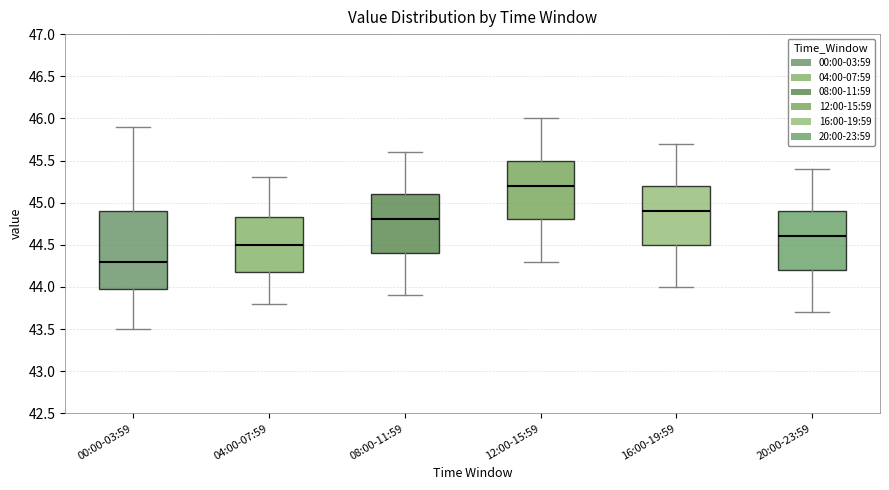

Reading left to right, transcribe this box plot: for each box, give where its median line is, the range the box spans, and where its two whiskers end, as read against the y-axis. The values are not printed on the chart, so give them approximately, as read against the axis.

00:00-03:59: median 44.30, box 44.00 to 44.90, whiskers 43.50 to 45.90
04:00-07:59: median 44.50, box 44.20 to 44.85, whiskers 43.80 to 45.30
08:00-11:59: median 44.80, box 44.40 to 45.10, whiskers 43.90 to 45.60
12:00-15:59: median 45.20, box 44.80 to 45.50, whiskers 44.30 to 46.00
16:00-19:59: median 44.90, box 44.50 to 45.20, whiskers 44.00 to 45.70
20:00-23:59: median 44.60, box 44.20 to 44.90, whiskers 43.70 to 45.40